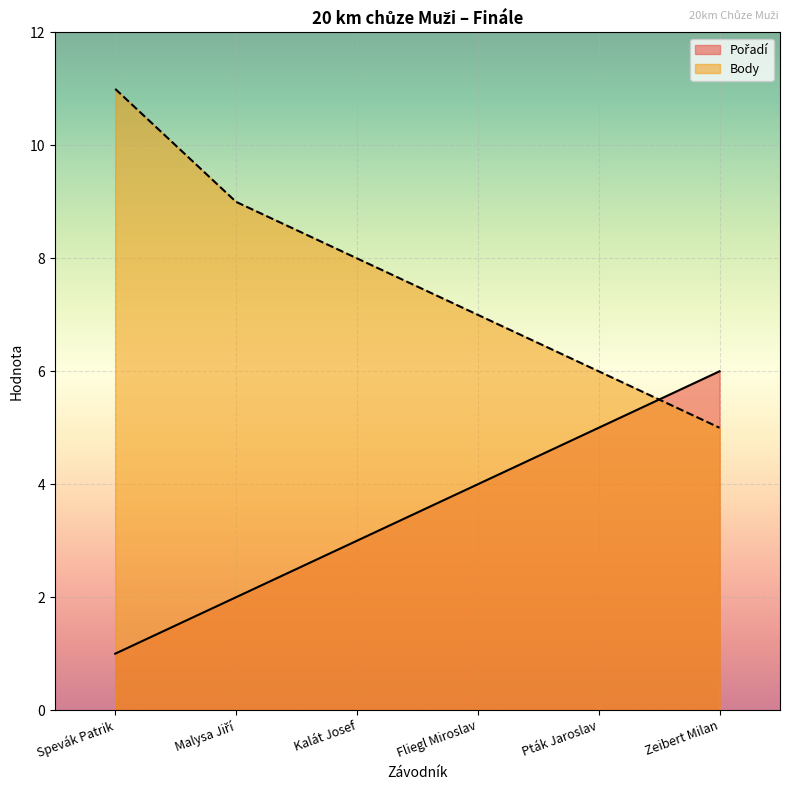

What is the total value across all series at Pták Jaroslav?

11